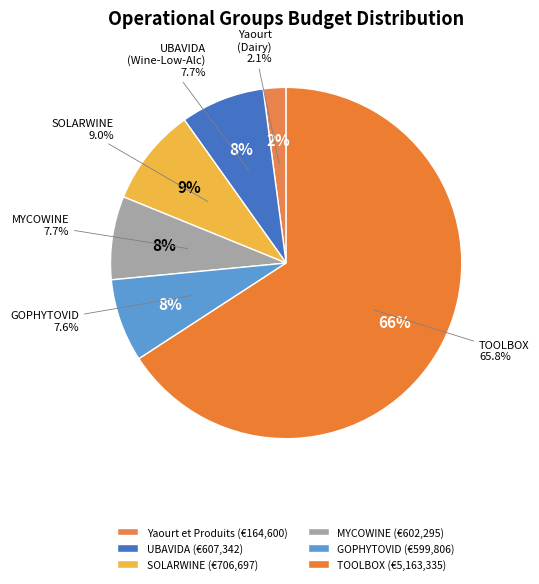

Which slice is the smallest?

Yaourt et Produits